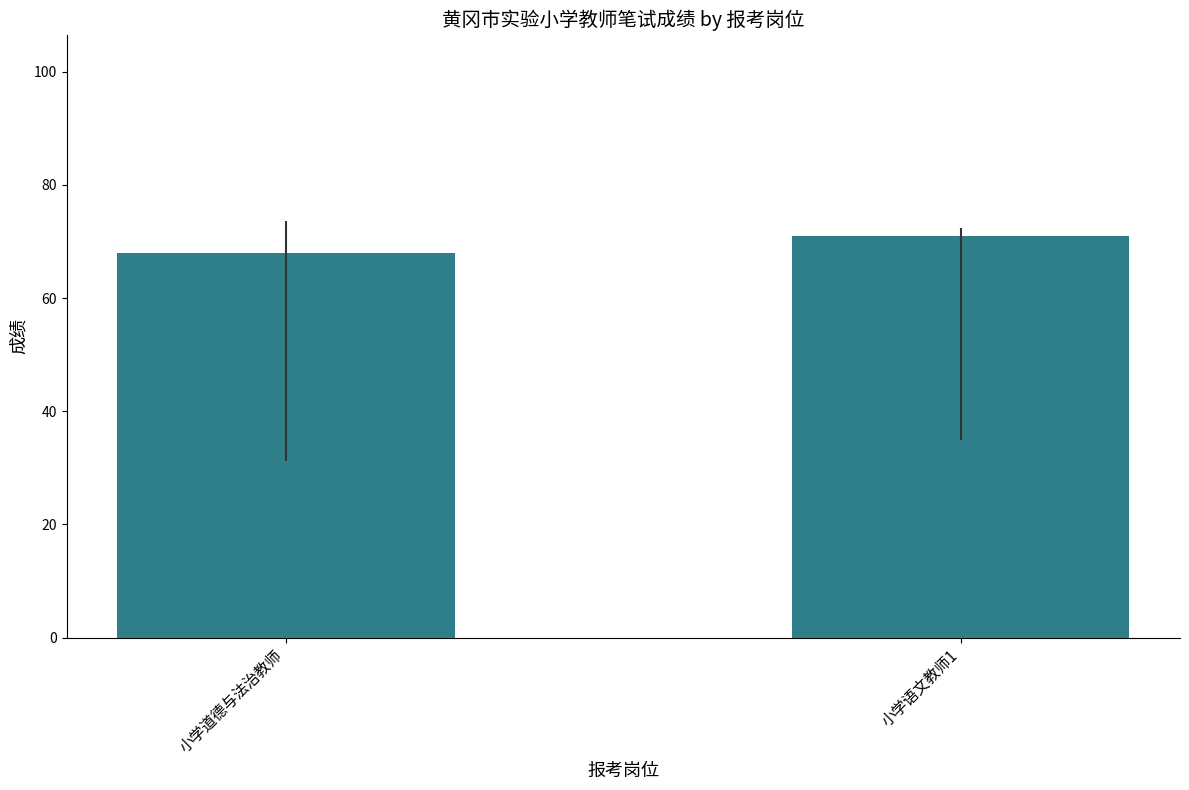

What is the sum of all values?

139.0